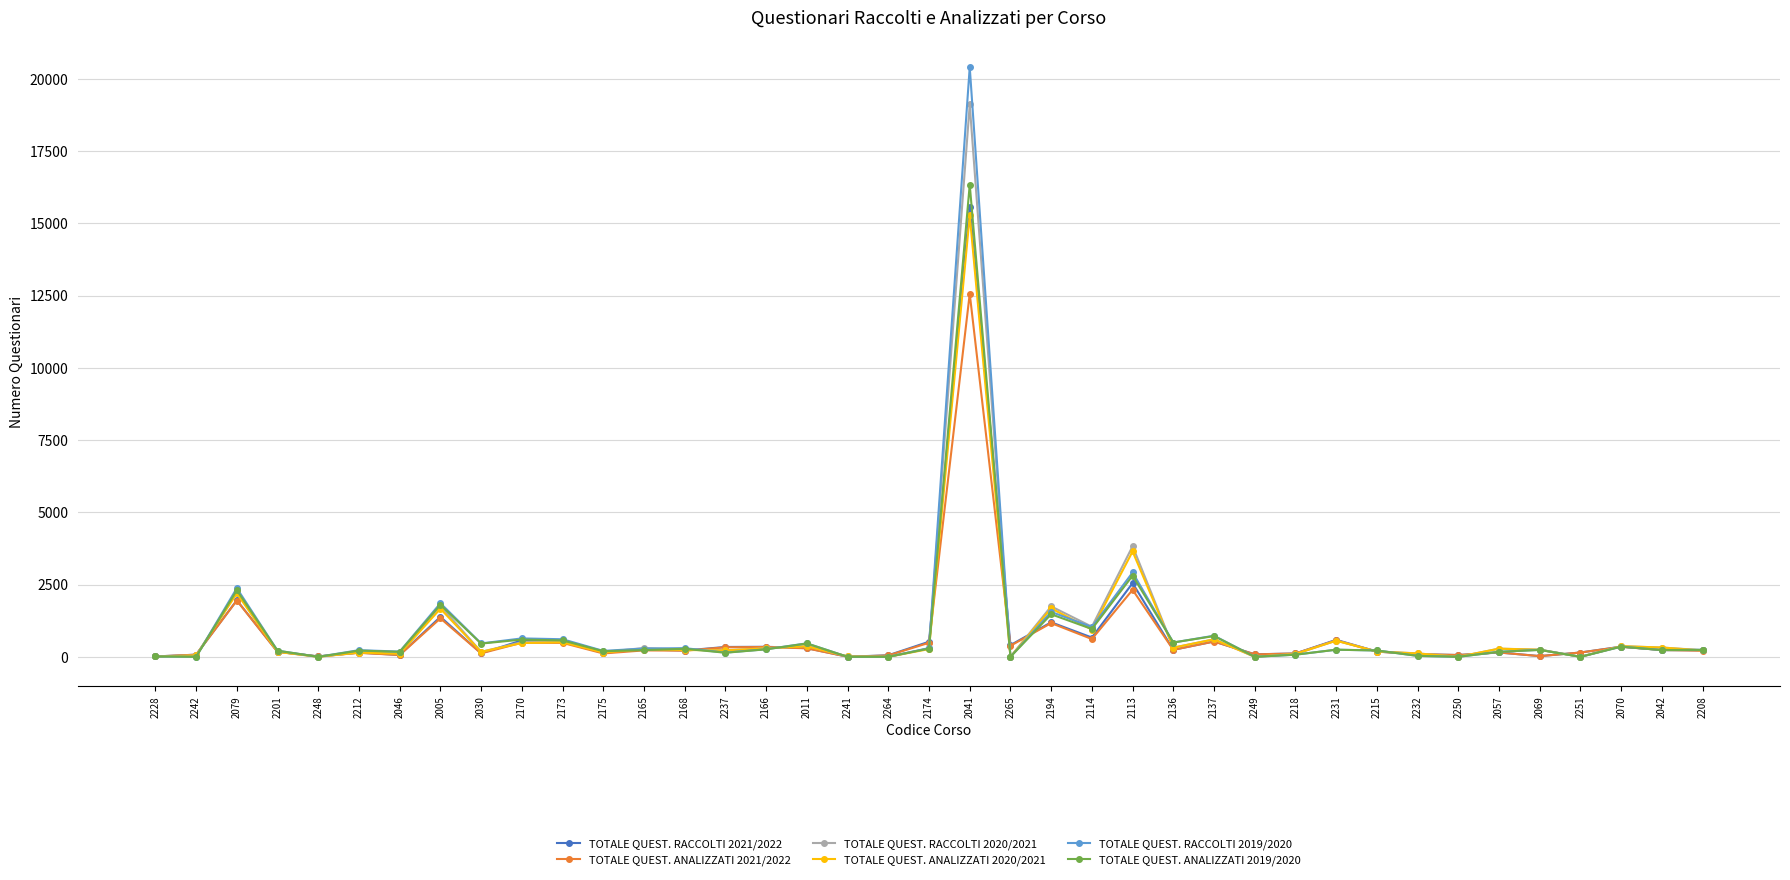

Where is TOTALE QUEST. RACCOLTI 2020/2021 nearest to the value 9556?

2113